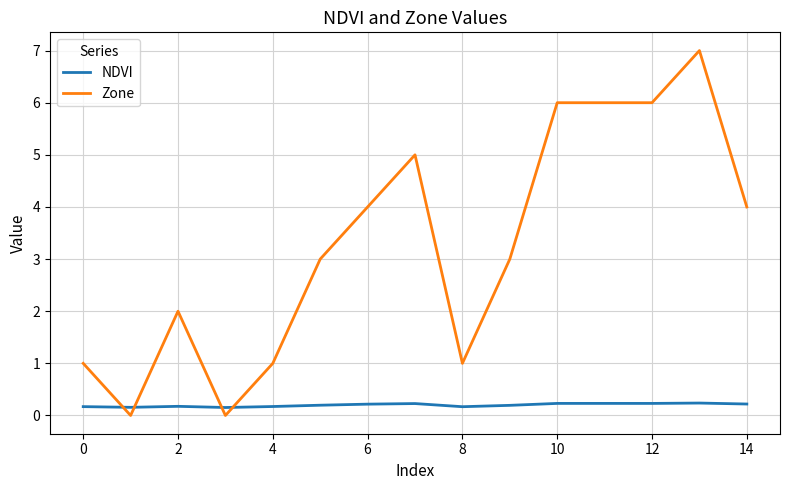

Which series has the largest total across all categories?

Zone